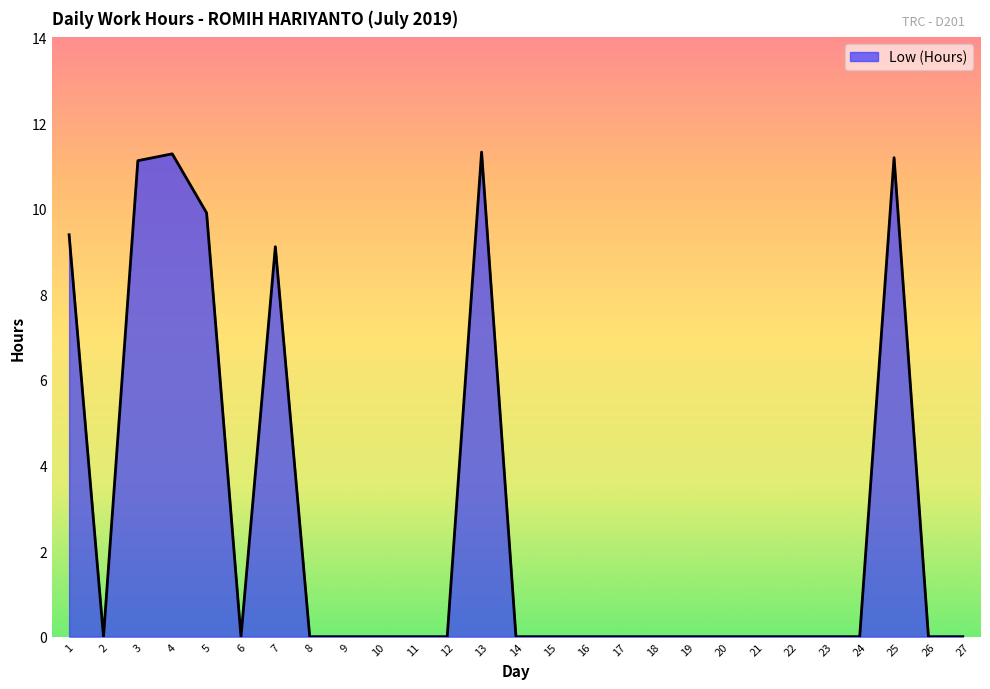

At which label is the value closest to 5?

7